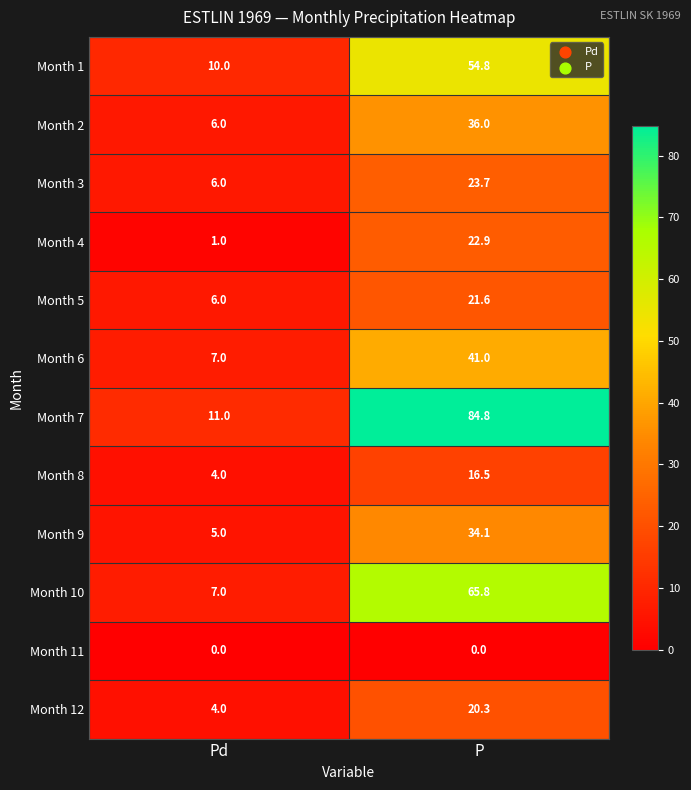

Reading left to right, list all the values displayed in this chart.

Month 1: Pd=10.0	P=54.8
Month 2: Pd=6.0	P=36.0
Month 3: Pd=6.0	P=23.7
Month 4: Pd=1.0	P=22.9
Month 5: Pd=6.0	P=21.6
Month 6: Pd=7.0	P=41.0
Month 7: Pd=11.0	P=84.8
Month 8: Pd=4.0	P=16.5
Month 9: Pd=5.0	P=34.1
Month 10: Pd=7.0	P=65.8
Month 11: Pd=0.0	P=0.0
Month 12: Pd=4.0	P=20.3